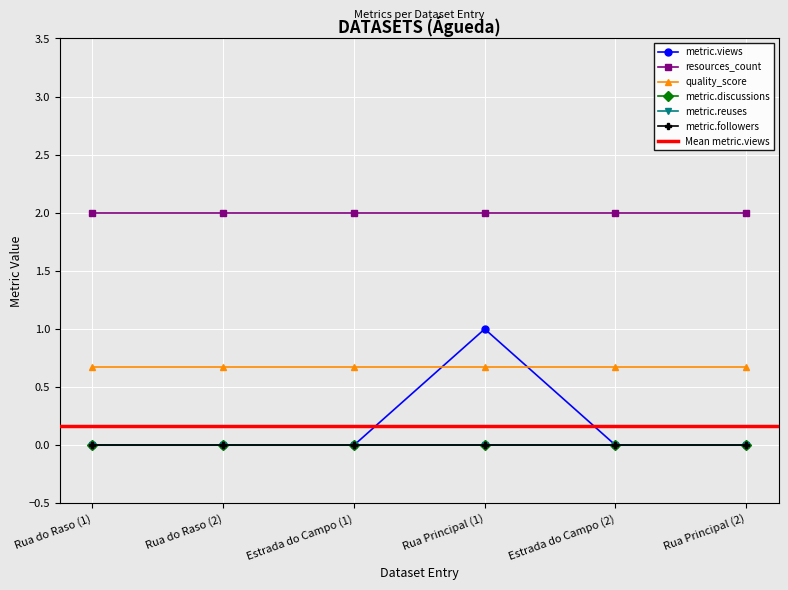

Reading right to left, extract all data points from this chart.

metric.views: 0.0	0.0	1.0	0.0	0.0	0.0
resources_count: 2.0	2.0	2.0	2.0	2.0	2.0
quality_score: 0.7	0.7	0.7	0.7	0.7	0.7
metric.discussions: 0.0	0.0	0.0	0.0	0.0	0.0
metric.reuses: 0.0	0.0	0.0	0.0	0.0	0.0
metric.followers: 0.0	0.0	0.0	0.0	0.0	0.0